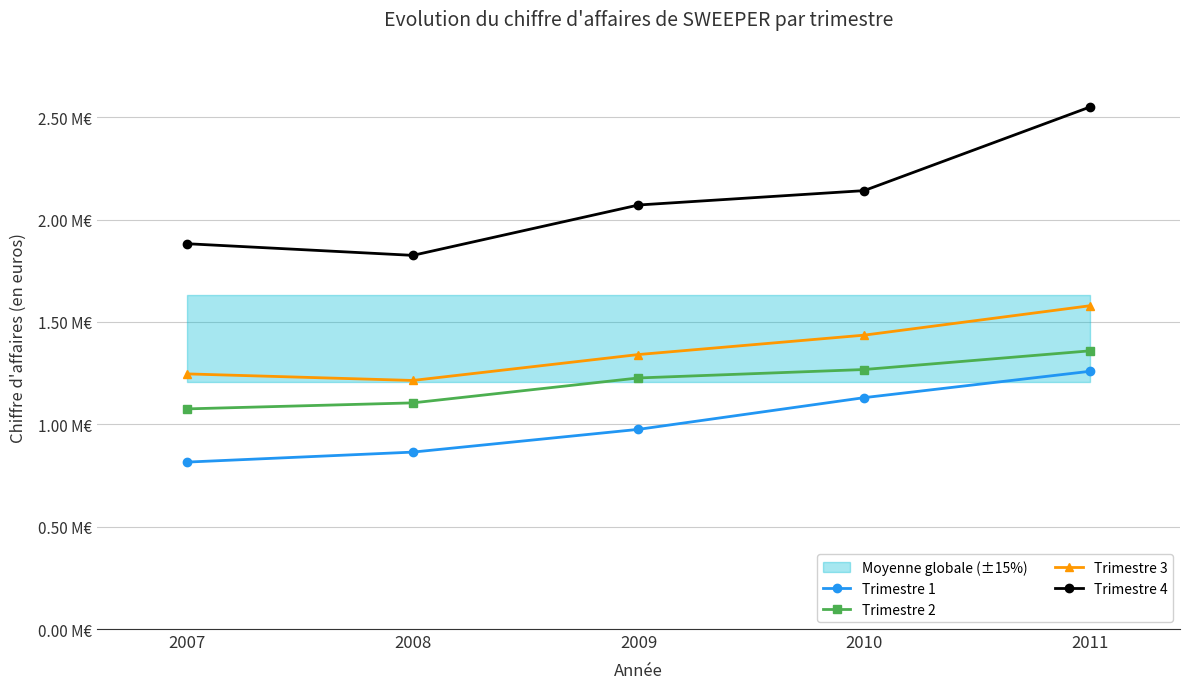

Rank the series by their maximum value, from lowest to highest.

Trimestre 1, Trimestre 2, Trimestre 3, Trimestre 4